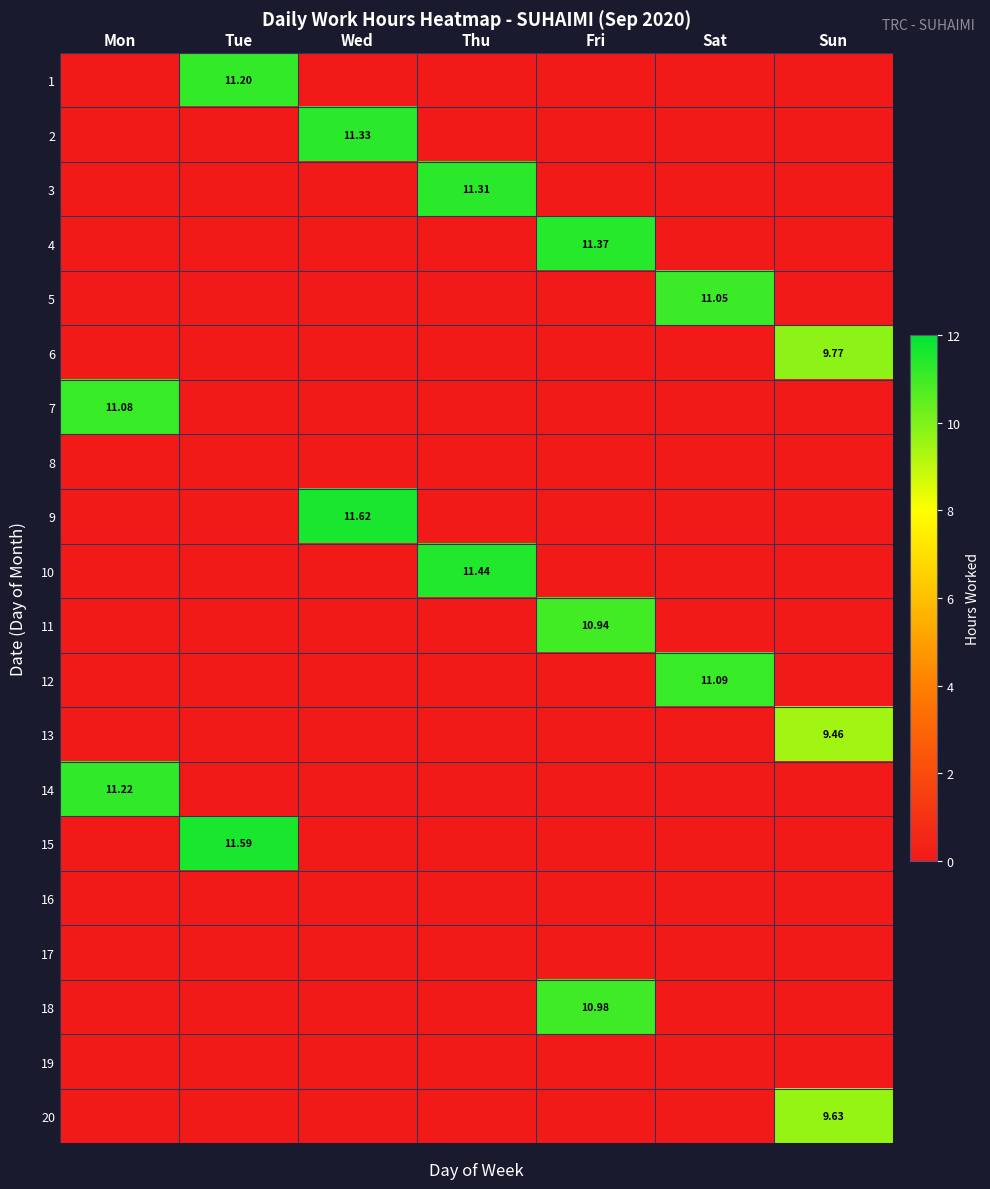

At how many categories does at least one series exceed 10?

6